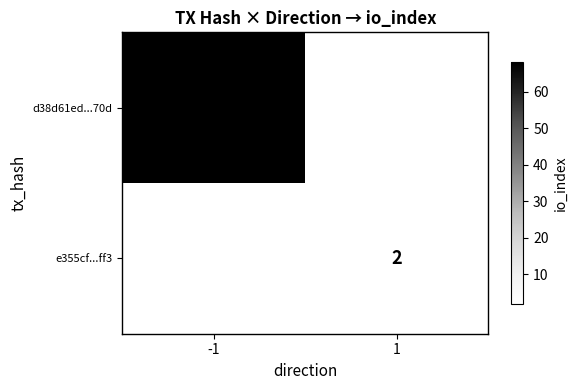

Is the value of e355cf...ff3 at 1 greater than the value of d38d61ed...70d at -1?

No